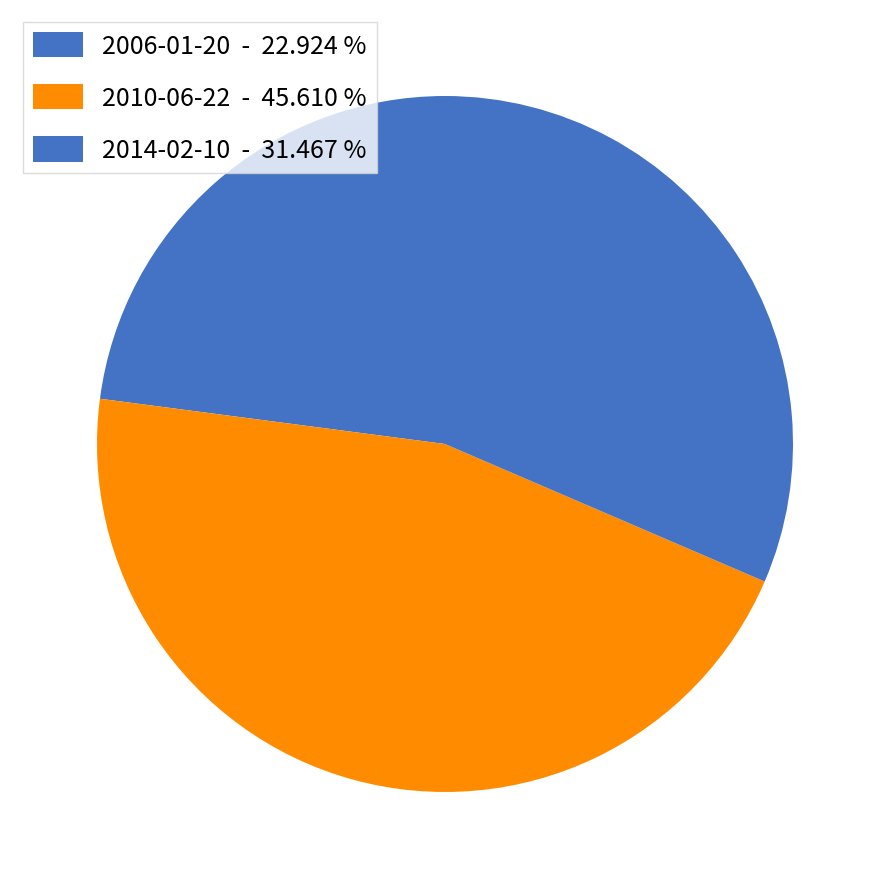

What percentage do 2006-01-20 and 2010-06-22 together represent?

68.5%